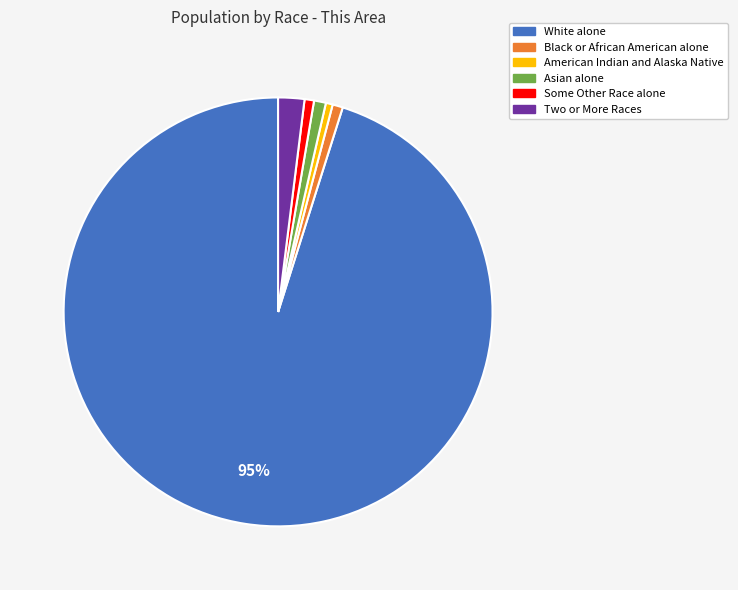

To the nearest percent, what is the average slice percentage?

17%